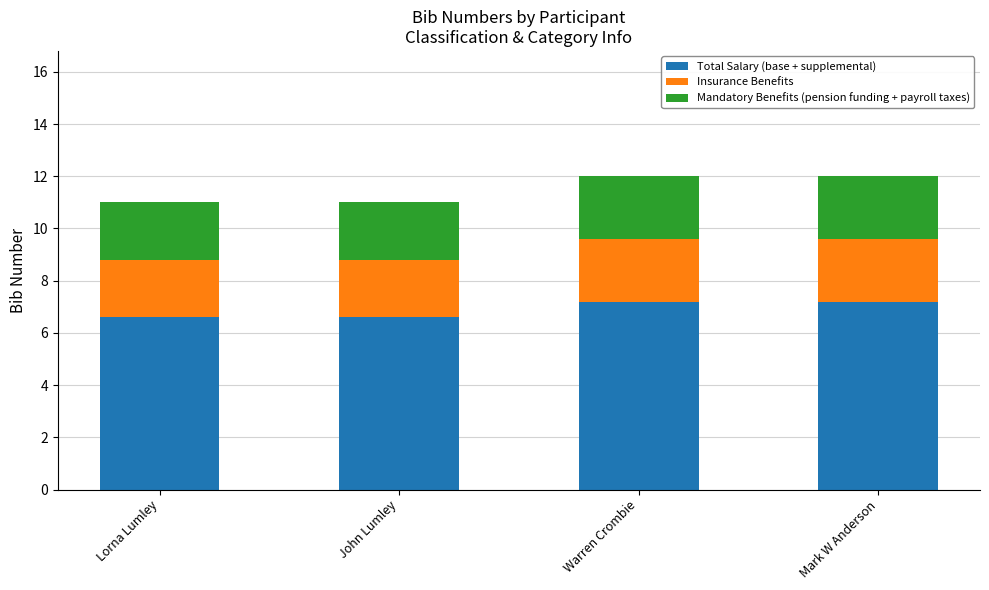

The Total Salary (base + supplemental) series shows 12.8 at Warren Crombie. True or false?

False